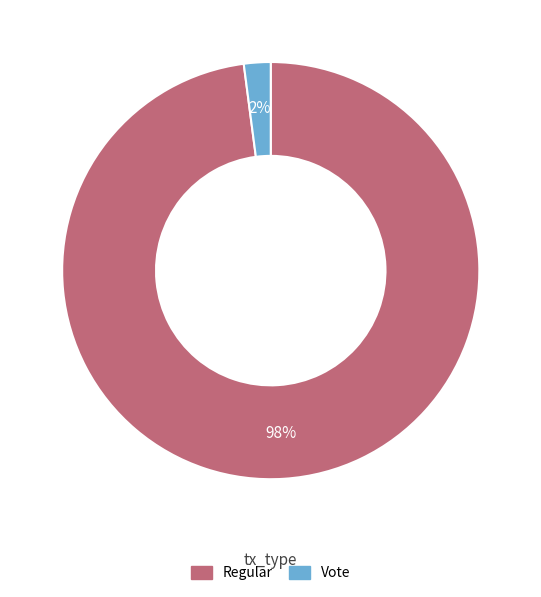

Combined, do Vote and Regular account for over 50%?

Yes